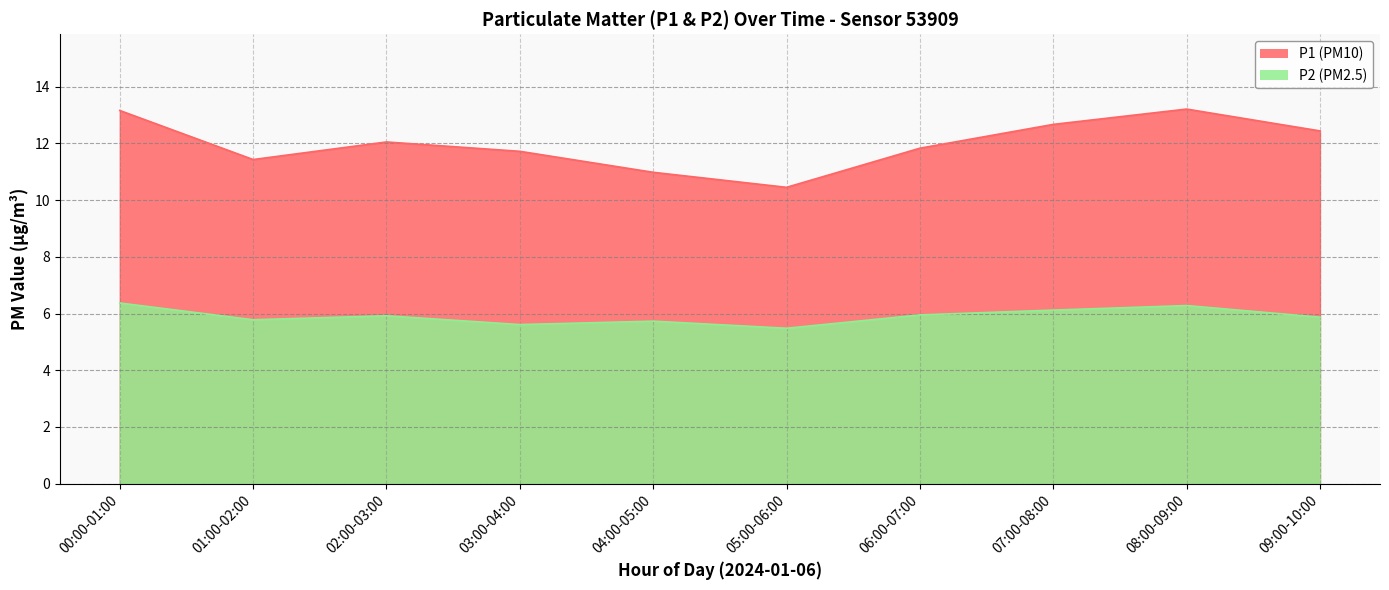

List the labels in order of P1 value, smallest first.

05:00-06:00, 04:00-05:00, 01:00-02:00, 03:00-04:00, 06:00-07:00, 02:00-03:00, 09:00-10:00, 07:00-08:00, 00:00-01:00, 08:00-09:00